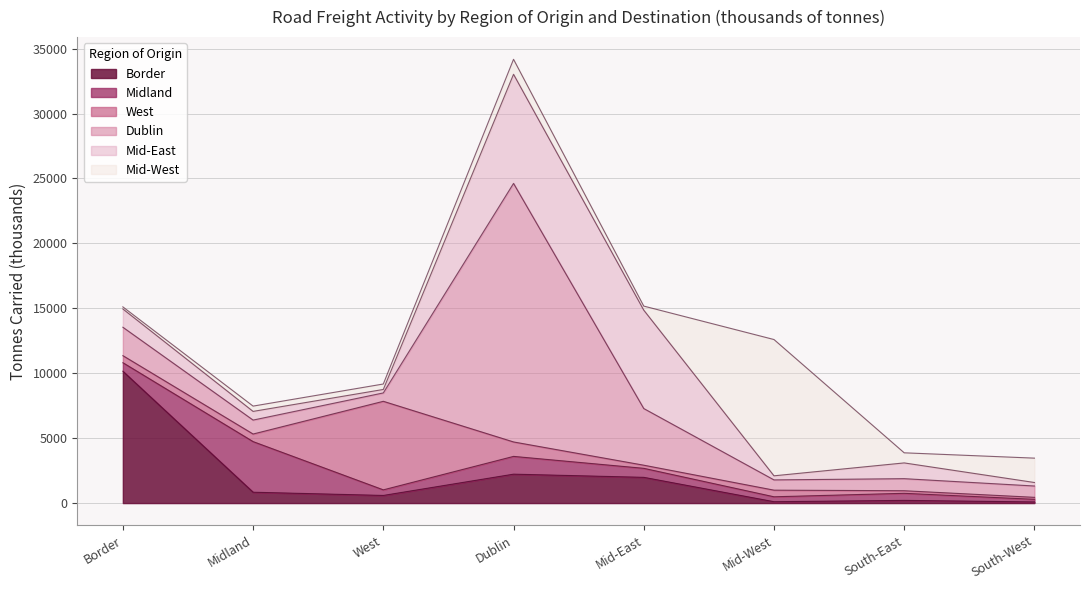

What is the label of the 8th point from the right?

Border